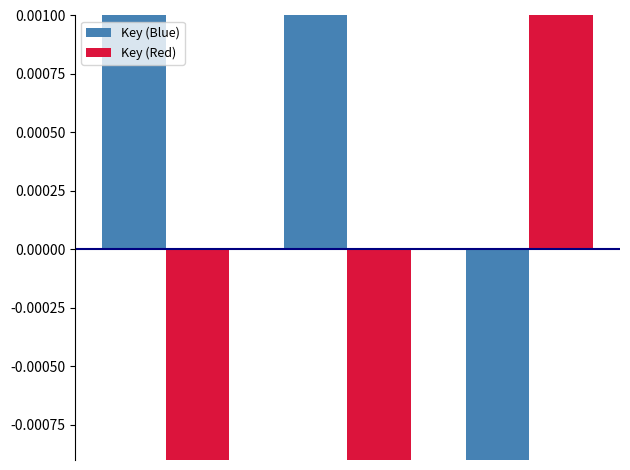

List the series in order of their overall mean, highest first.

Key (Red), Key (Blue)